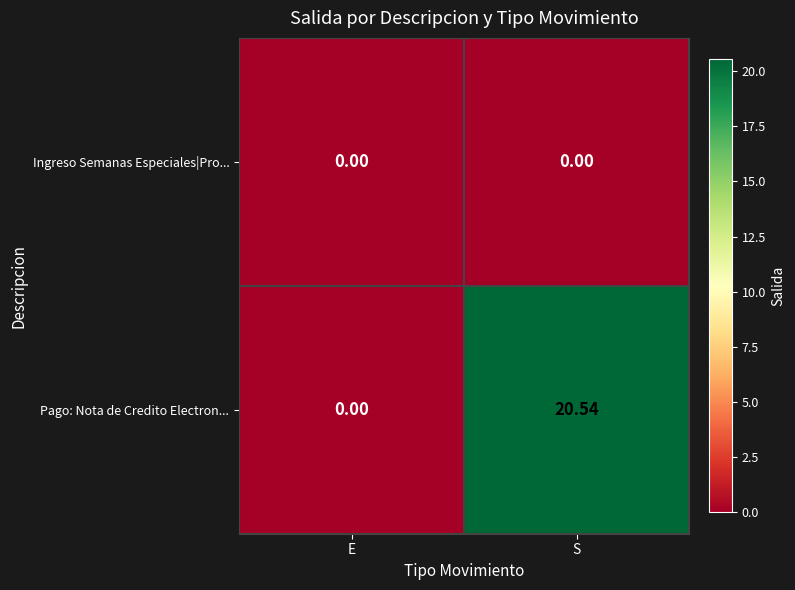

Rank the series at S from lowest to highest value.

Ingreso Semanas Especiales|Pro..., Pago: Nota de Credito Electron...